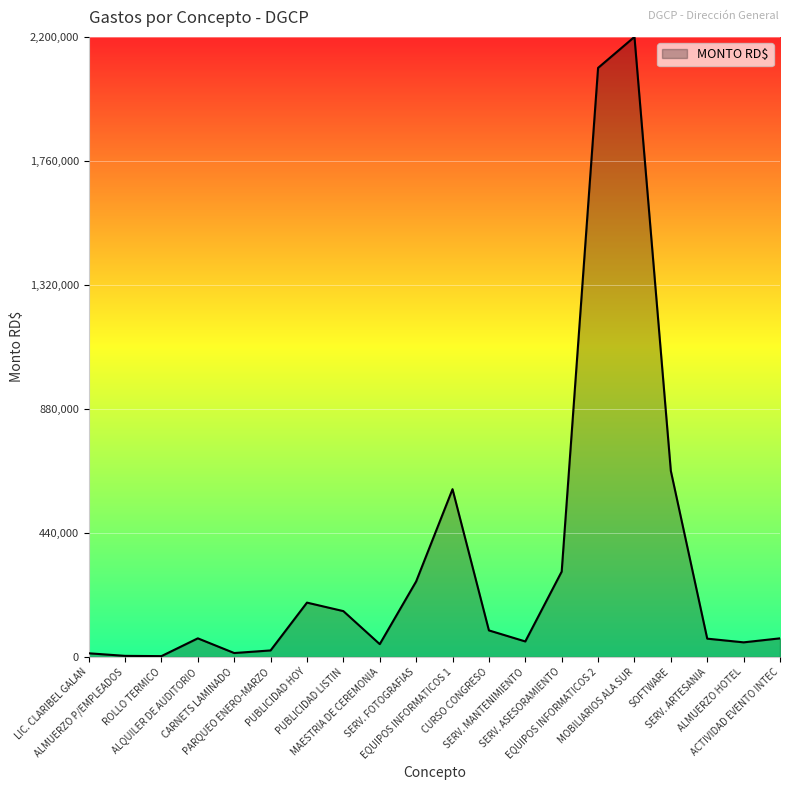

What is the greatest value displayed?

2200000.0